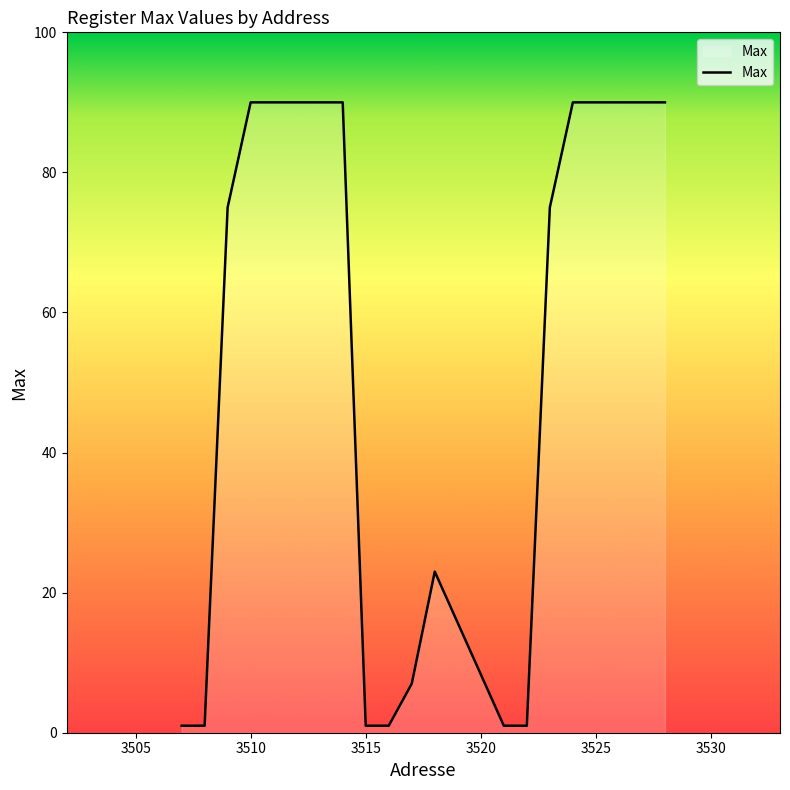

What is the sum of all values?

1086